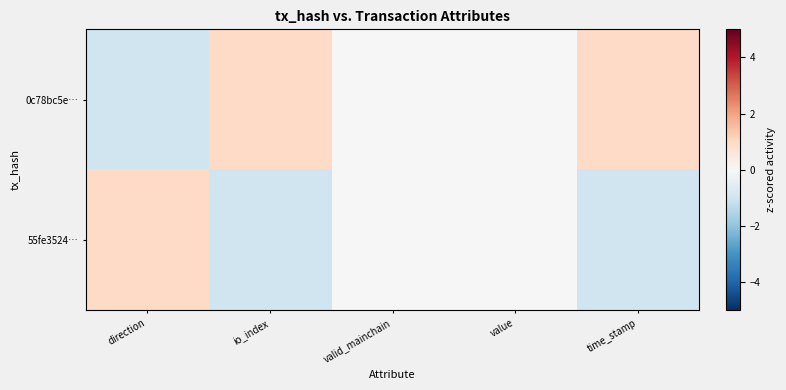

Rank the series by their maximum value, from lowest to highest.

0c78bc5e…, 55fe3524…